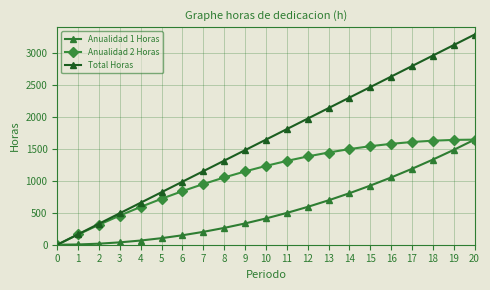

What is the value of the Total Horas point at the 14th from the left?

2134.6